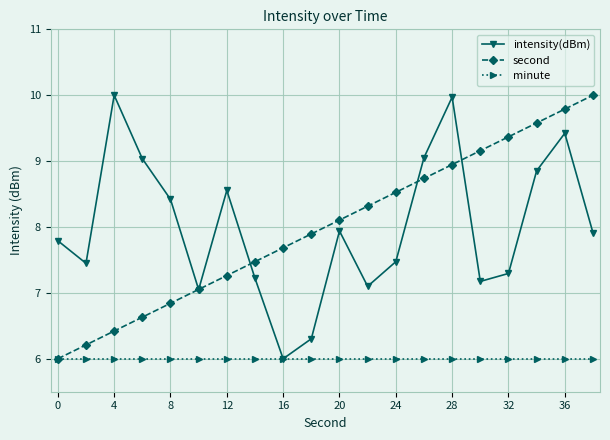

What is the maximum value shown in the chart?

10.0